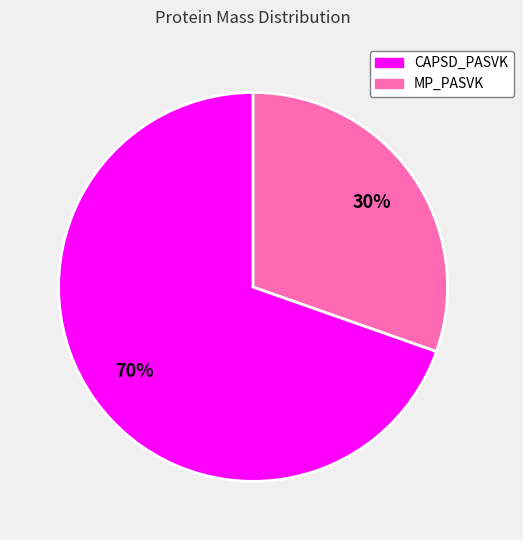

Rank the categories by value from lowest to highest.

MP_PASVK, CAPSD_PASVK